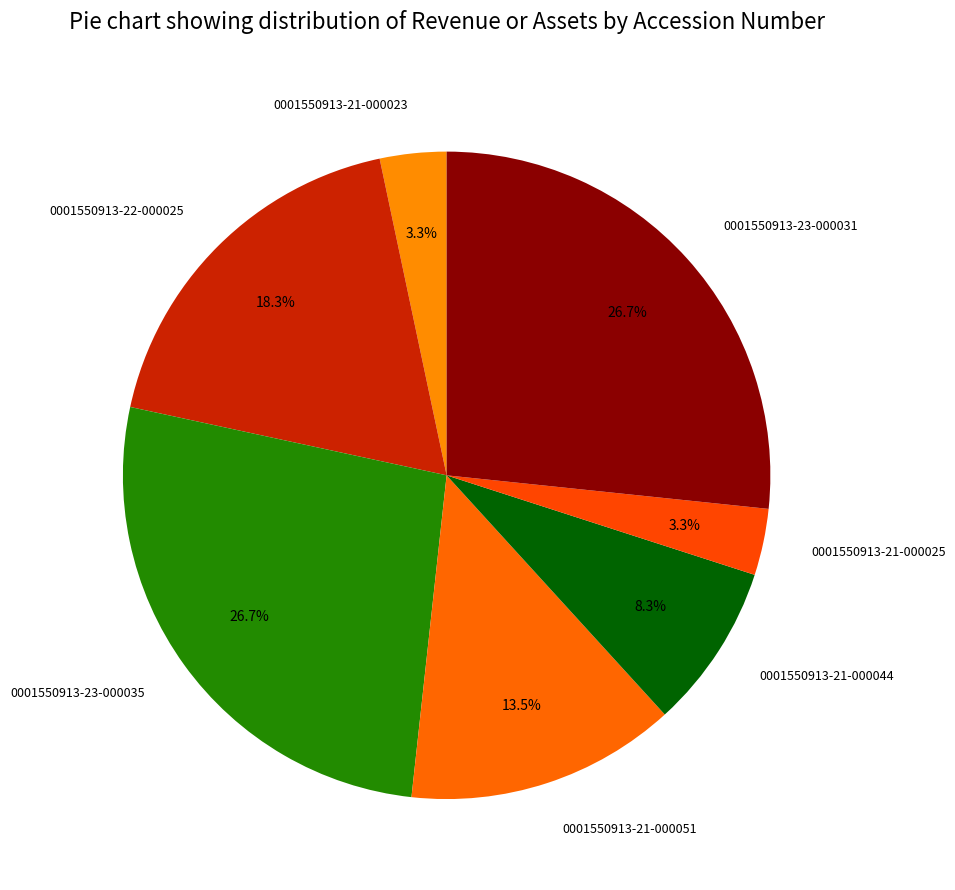

What is the smallest slice in the pie chart?

0001550913-21-000023